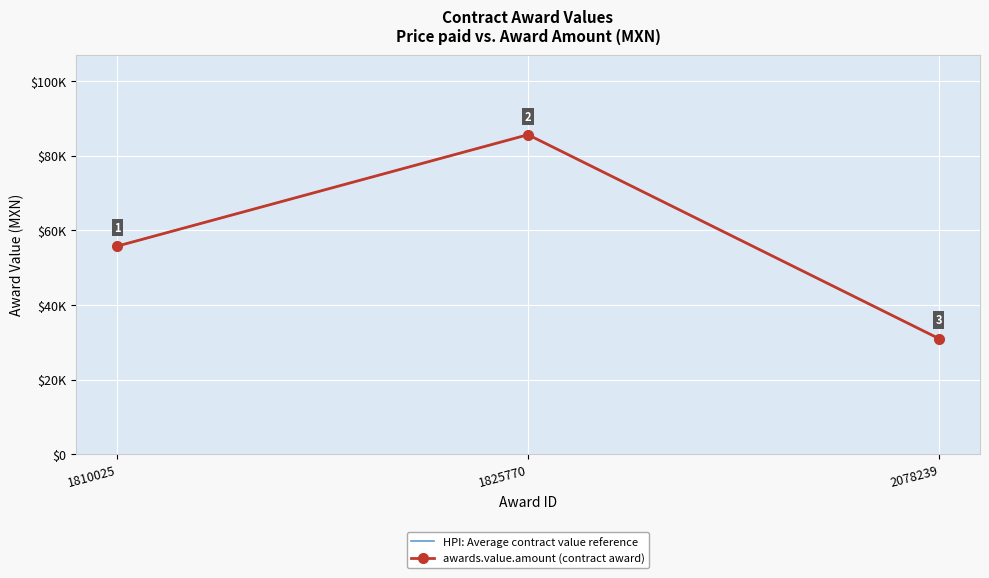

Count the number of data series in this chart.

2